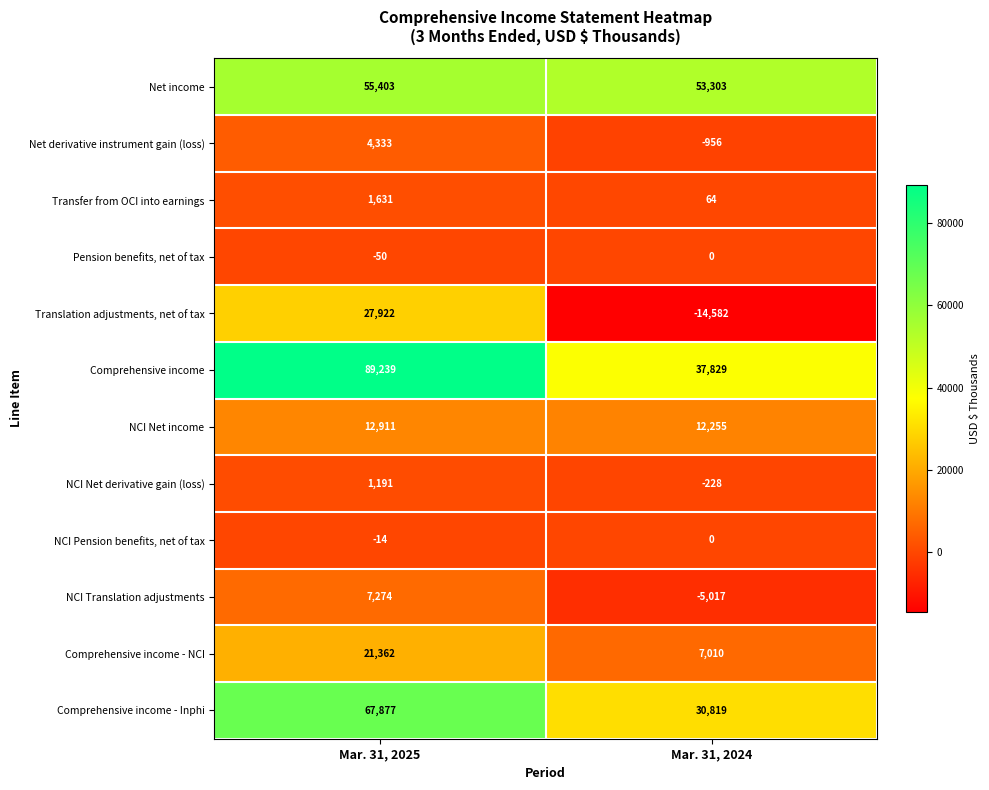

At which category is the sum across all series the highest?

Mar. 31, 2025